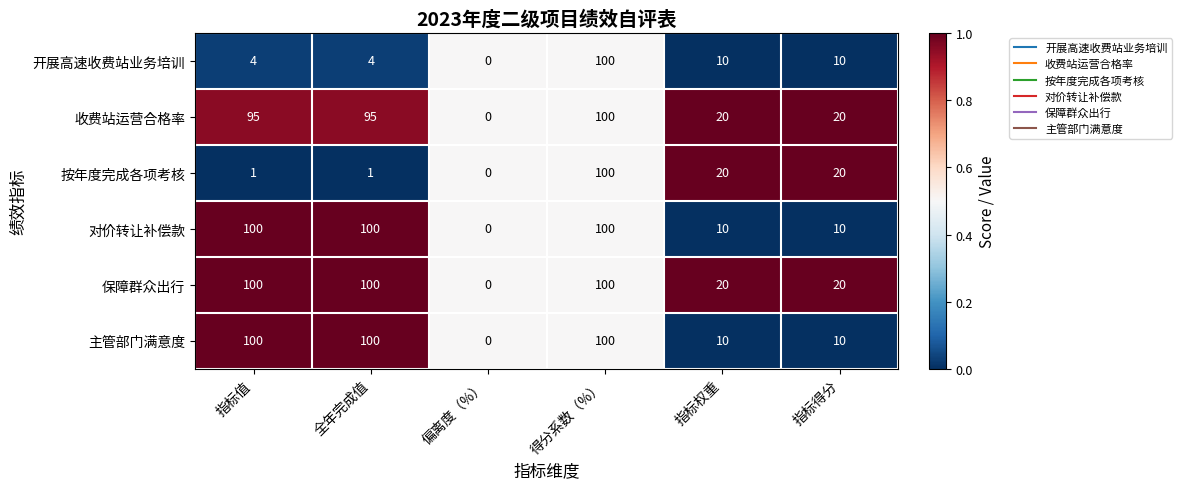

What is the spread (max minus min) of values at 指标权重?

10